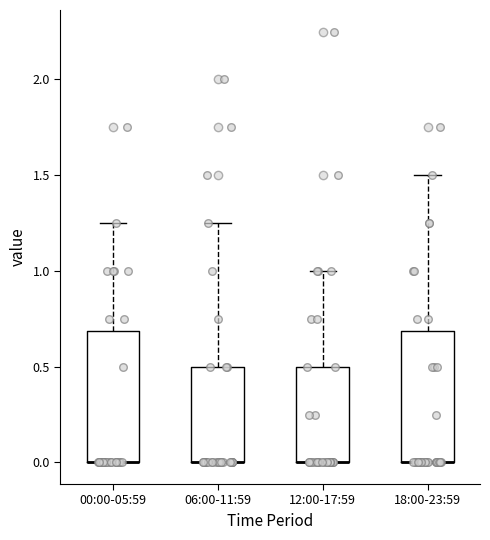

Reading left to right, transcribe this box plot: for each box, give where its median line is, the range the box spans, and where its two whiskers end, as read against the y-axis. The values are not printed on the chart, so give them approximately, as read against the axis.

00:00-05:59: median 0.00 (drawn on the box's lower edge), box 0.00 to 0.70, whiskers 0.00 to 1.25
06:00-11:59: median 0.00 (drawn on the box's lower edge), box 0.00 to 0.50, whiskers 0.00 to 1.25
12:00-17:59: median 0.00 (drawn on the box's lower edge), box 0.00 to 0.50, whiskers 0.00 to 1.00
18:00-23:59: median 0.00 (drawn on the box's lower edge), box 0.00 to 0.70, whiskers 0.00 to 1.50